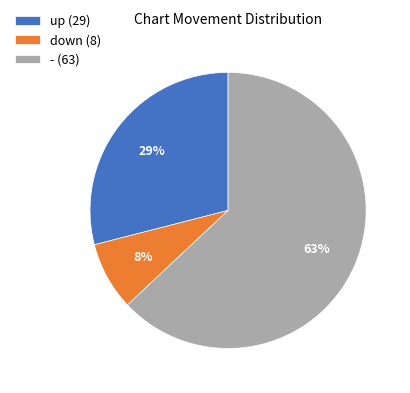

To the nearest percent, what is the combined percentage of - and up?

92%